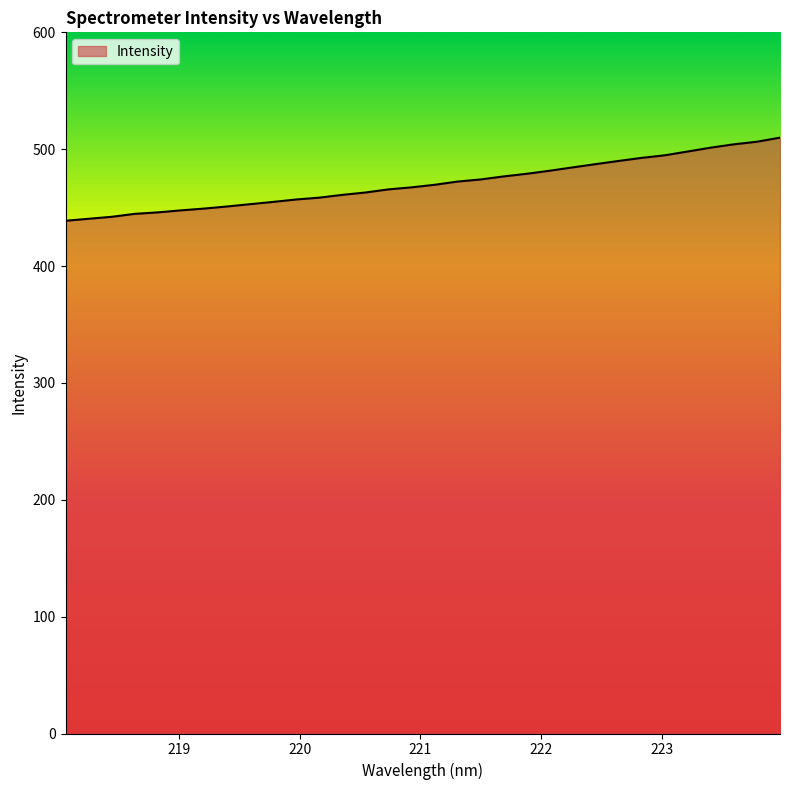

What is the greatest value displayed?

509.9